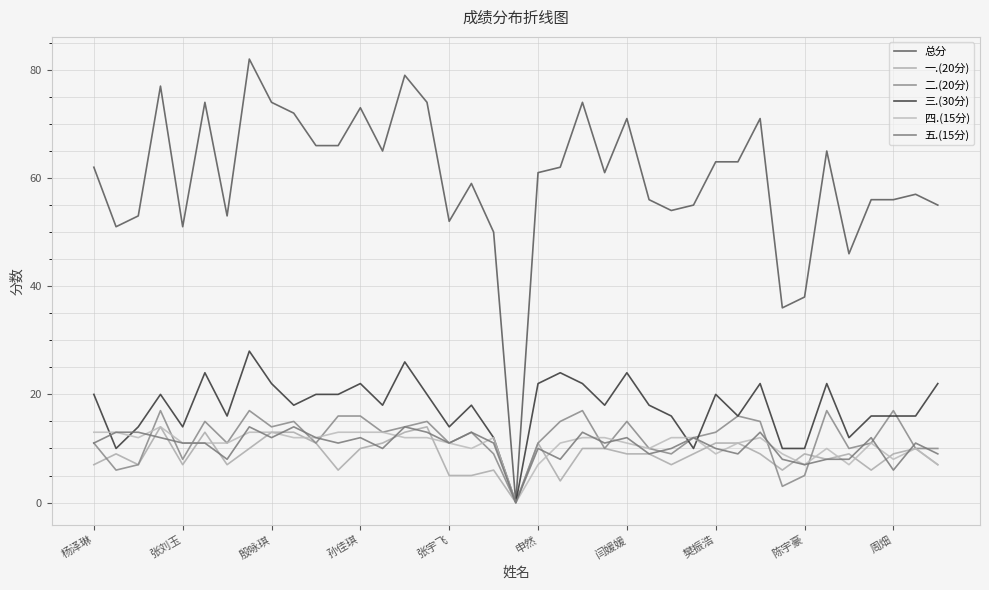

Which series has the widest spread of values?

总分